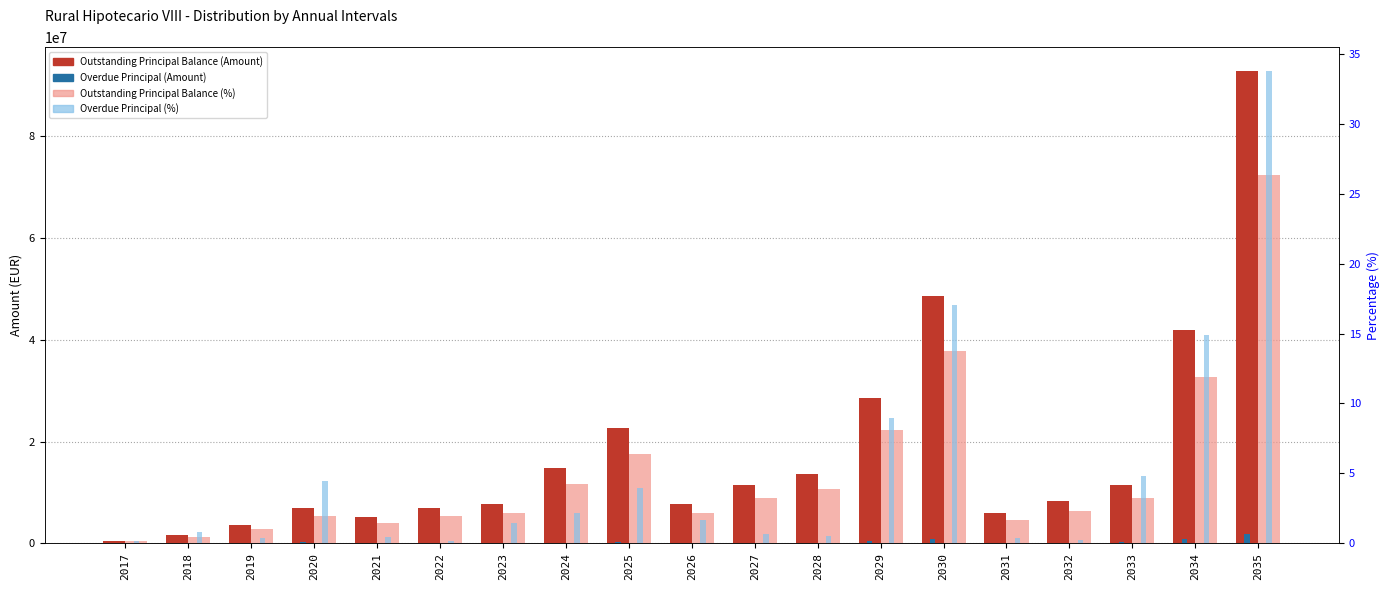

Which series has the largest range (max minus min)?

Outstanding Principal Balance (Amount)